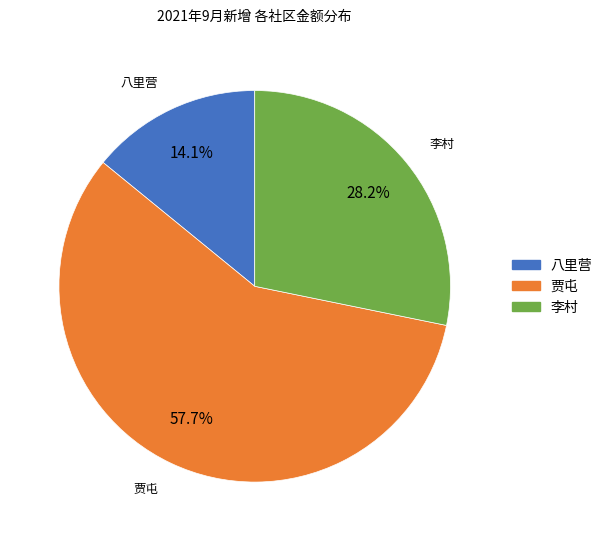

What is the ratio of the value at 八里营 to the value at 李村?

0.5